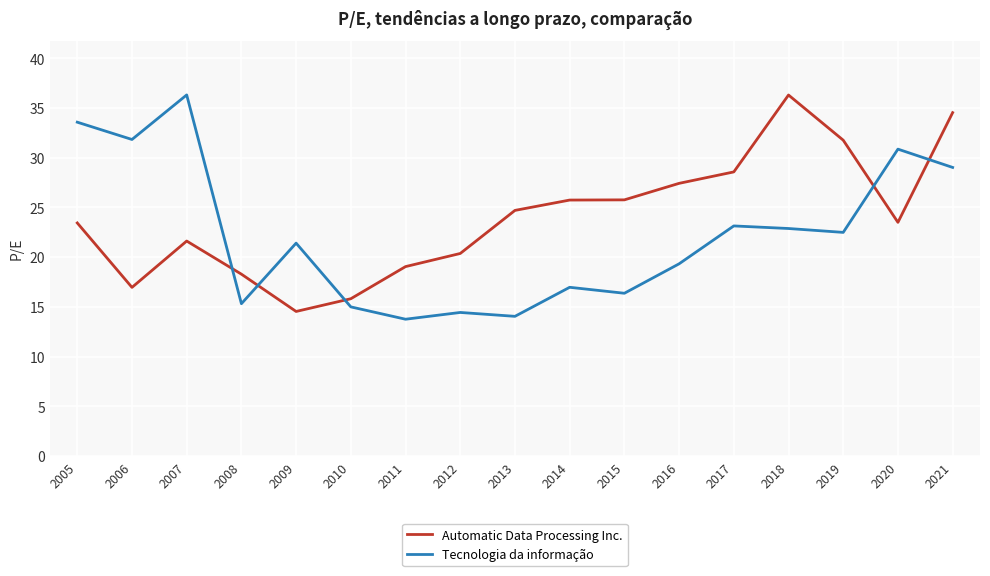

At how many categories does at least one series exceed 24?

12